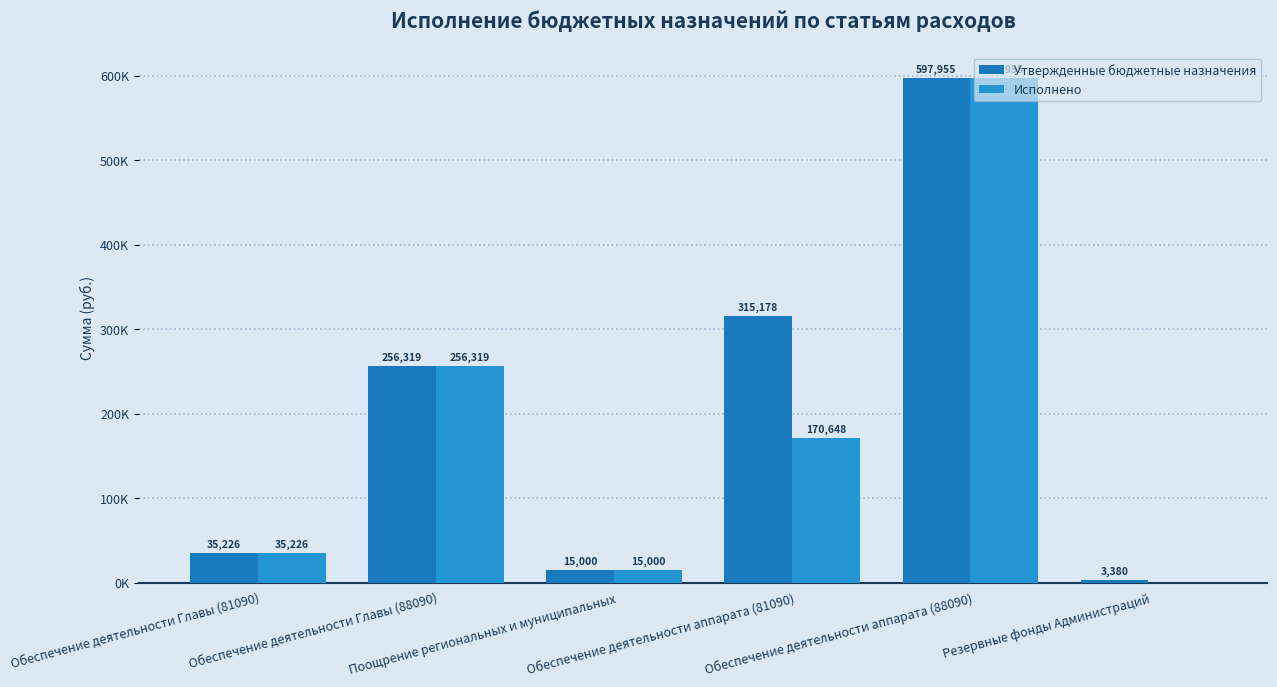

Read the Утвержденные бюджетные назначения value at Обеспечение деятельности аппарата (88090).

597955.4